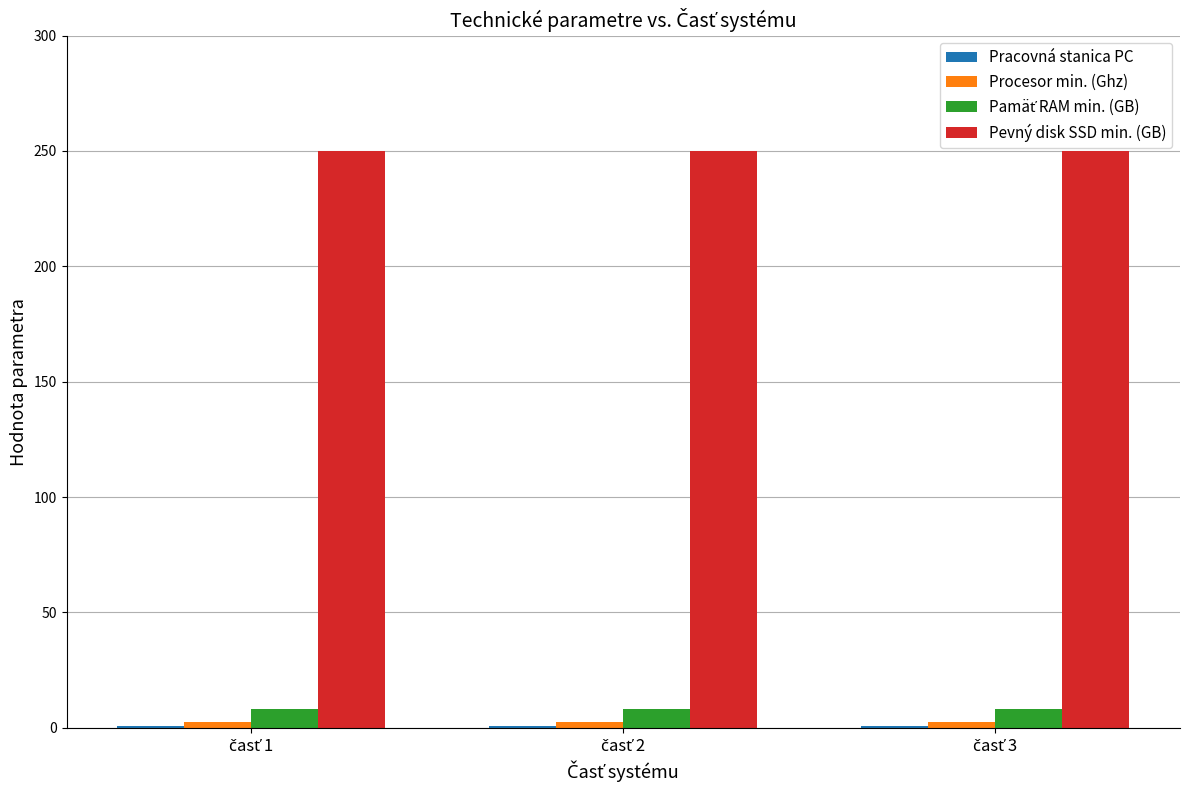

What is the maximum value shown in the chart?

250.0